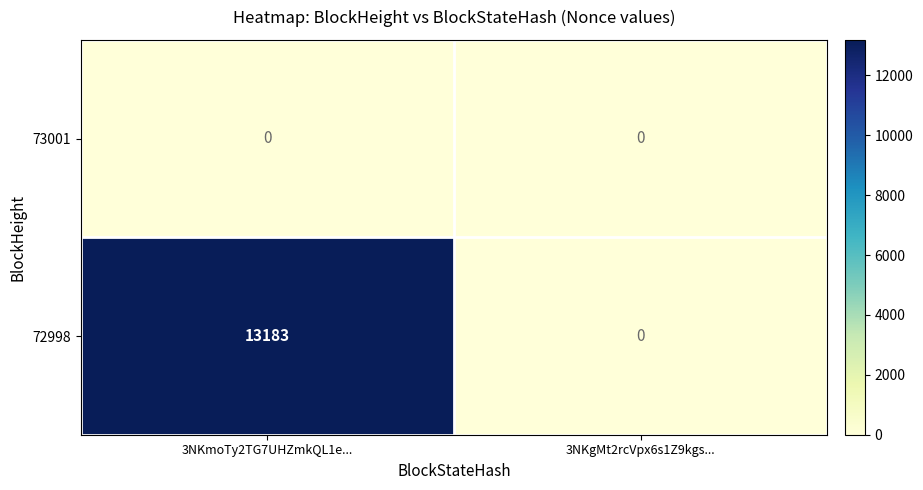

Is it true that 72998 equals 13183 at 3NKmoTy2TG7UHZmkQL1e...?

True